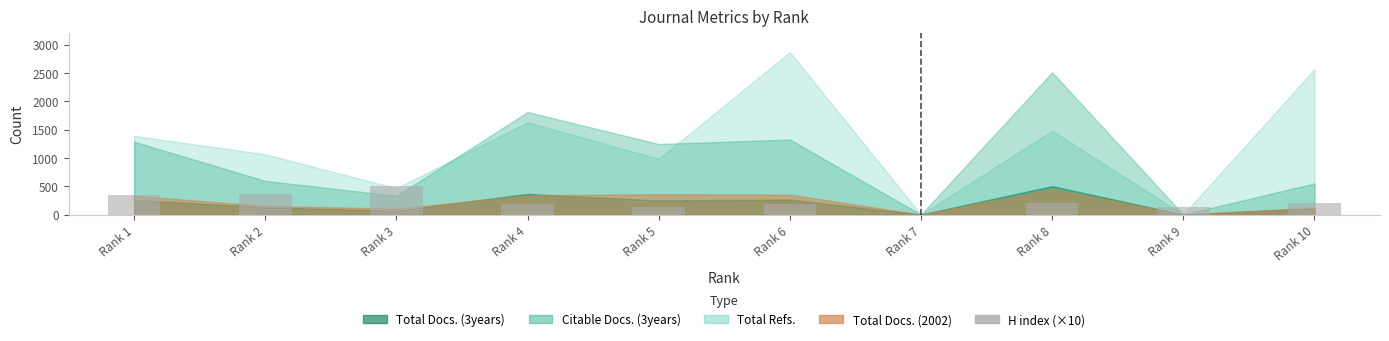

Is it true that the value at Rank 8 is 200?

True